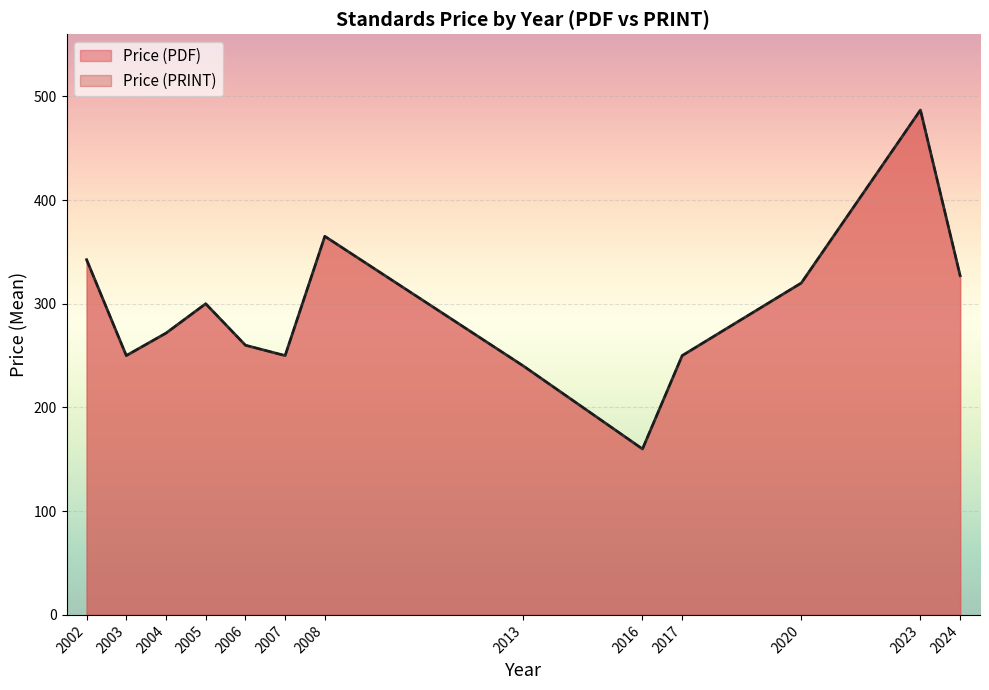

Which series changed the most between 2023 and 2016?

Price (PDF)